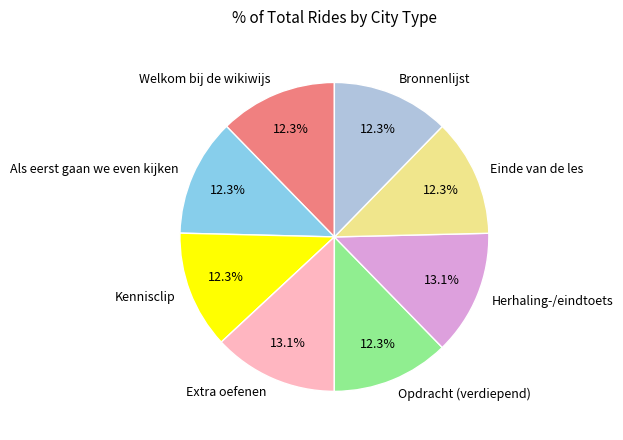

Count the number of slices in the pie.

8